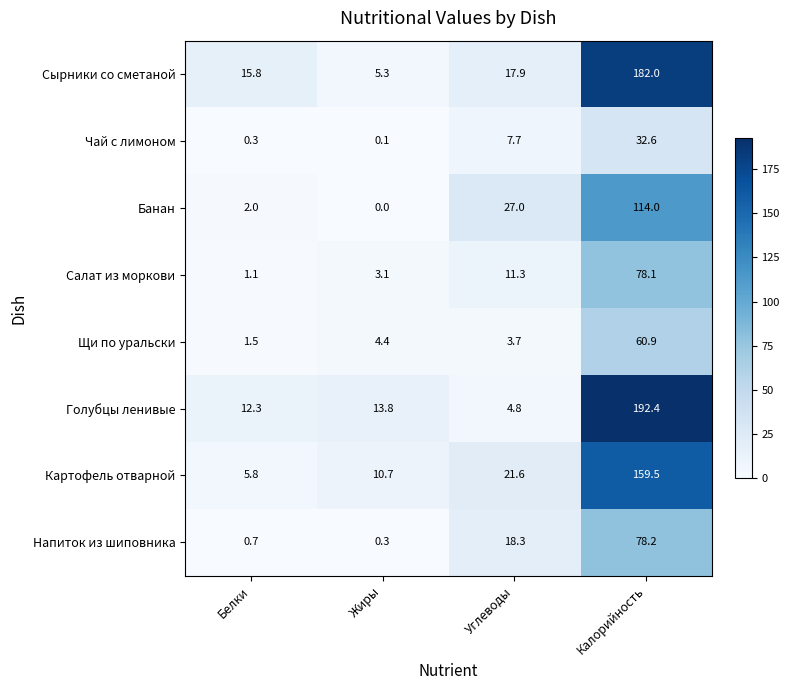

What is the sum of the Голубцы ленивые values at Белки and Калорийность?

204.7